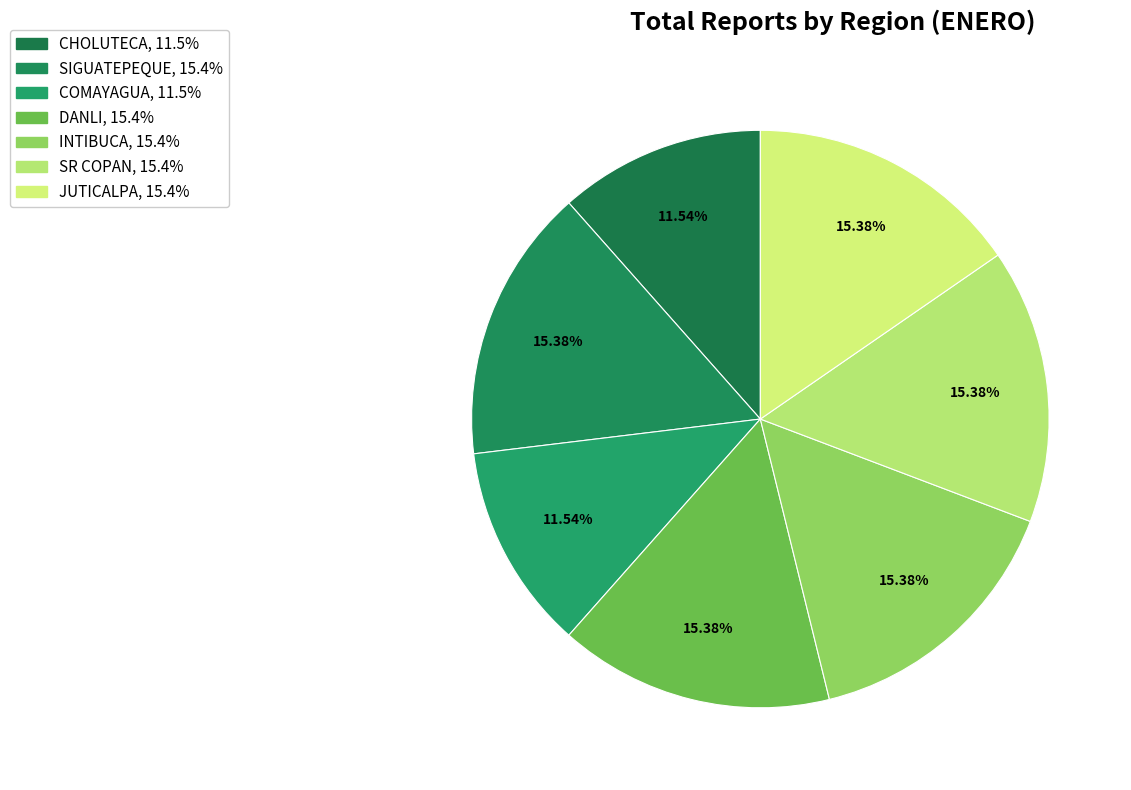

How many segments does this pie chart have?

7